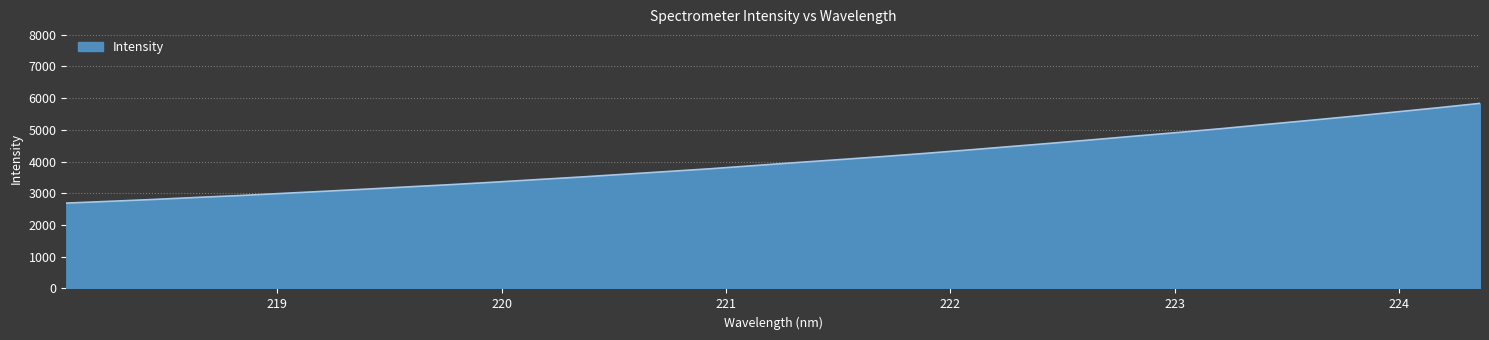

What is the smallest value displayed?

2690.7